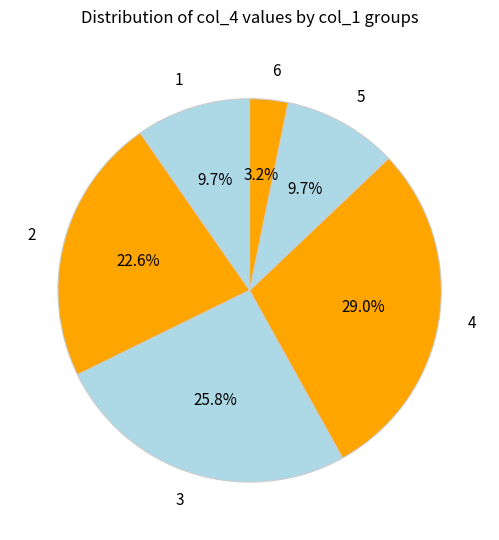

How many slices are in this pie chart?

6